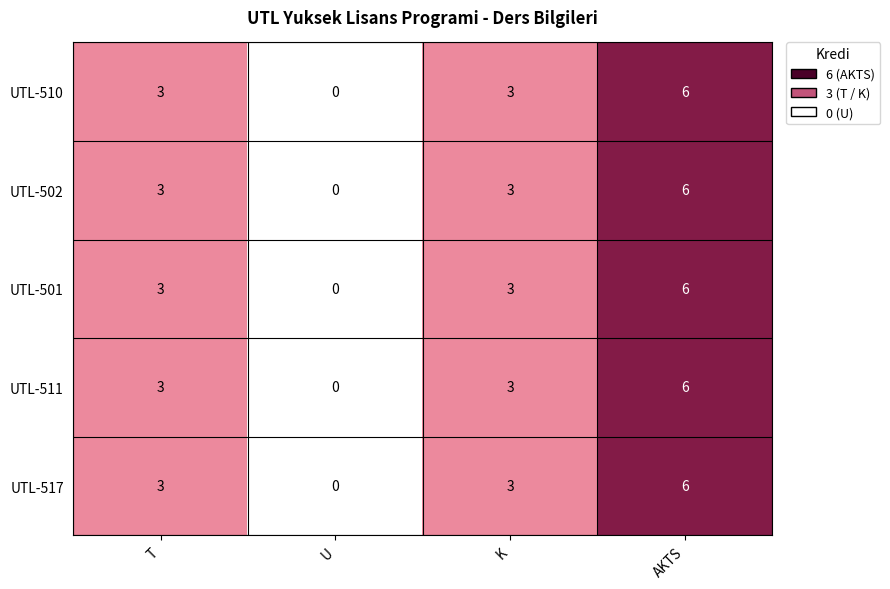

The value of UTL-502 at K is 4. True or false?

False